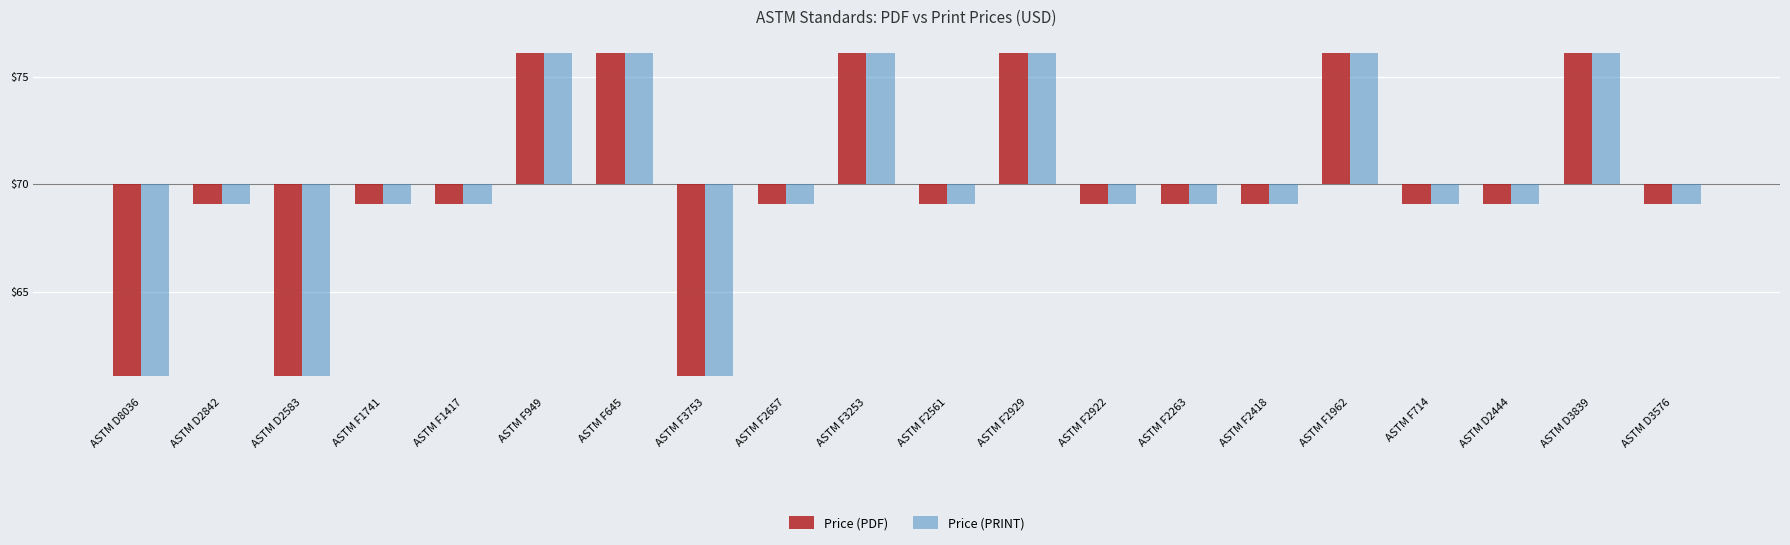

What are all the series names shown in the legend?

Price (PDF), Price (PRINT)